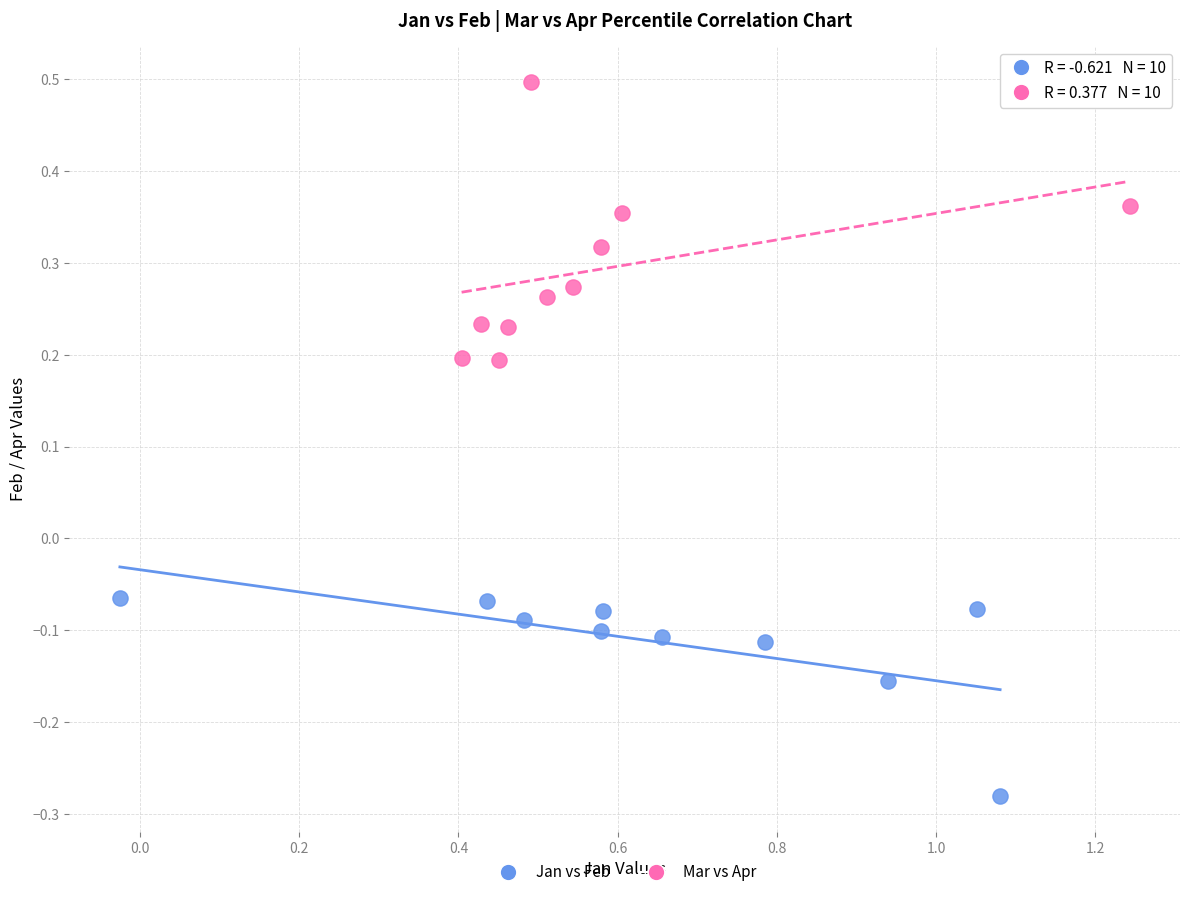

Which series has the widest spread of Y values?

Mar vs Apr